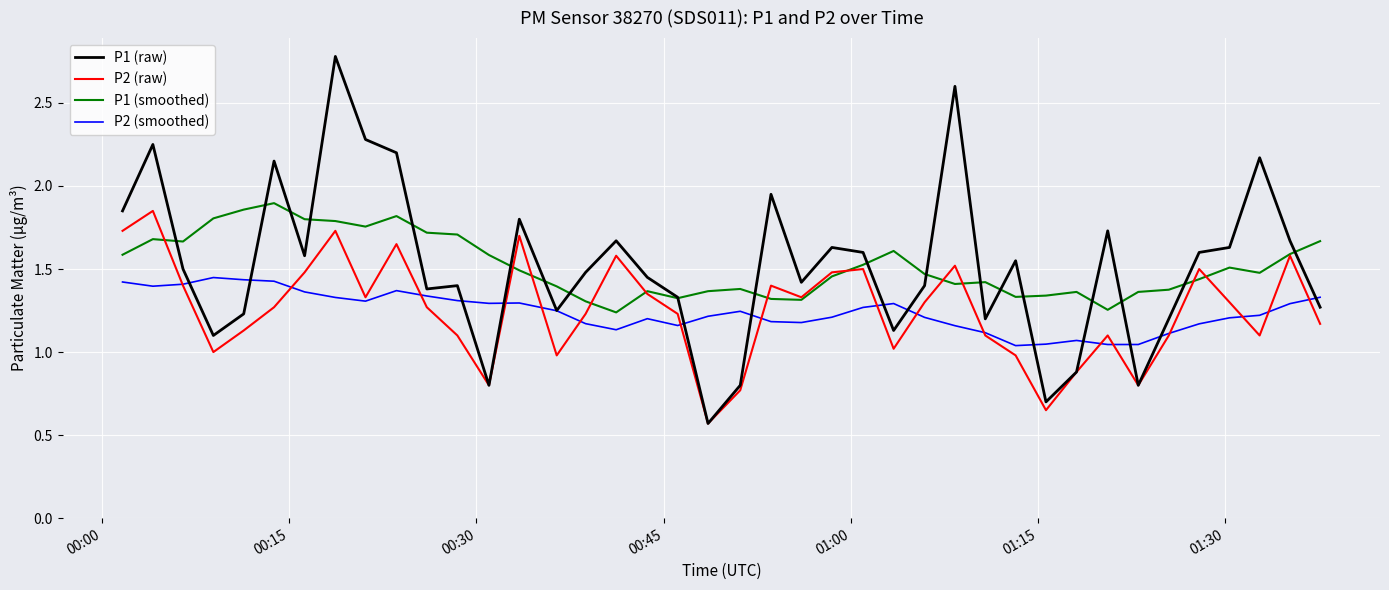

True or false: P2 (smoothed) and P1 (smoothed) cross at least once.

False